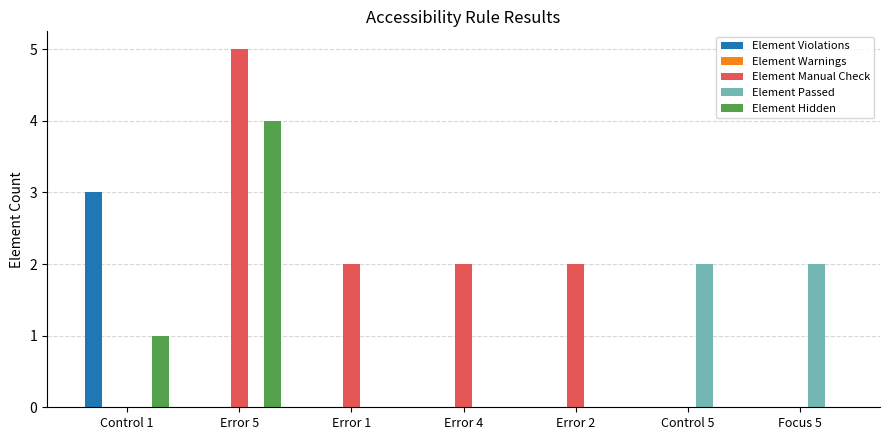

Which series changed the most between Error 5 and Error 2?

Element Hidden